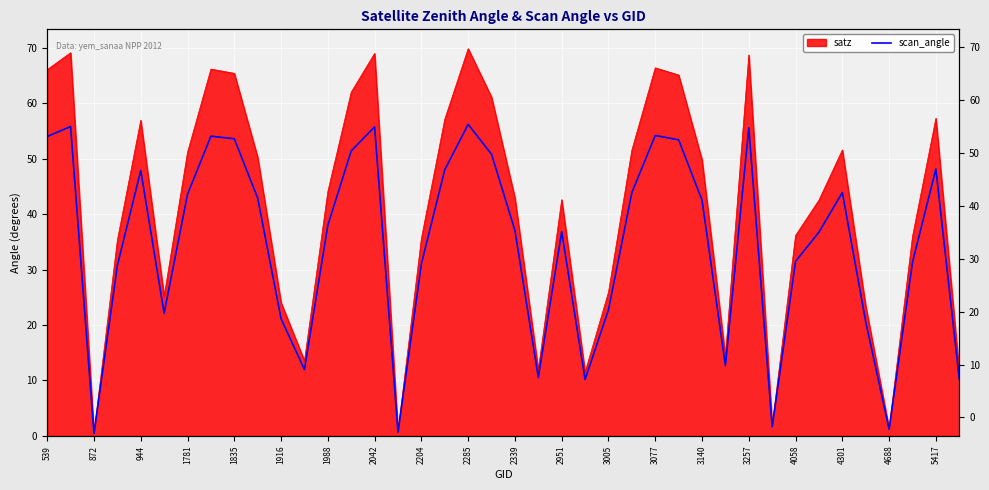

Approximately how many times larger is the value at 39 compared to 37?

0.3